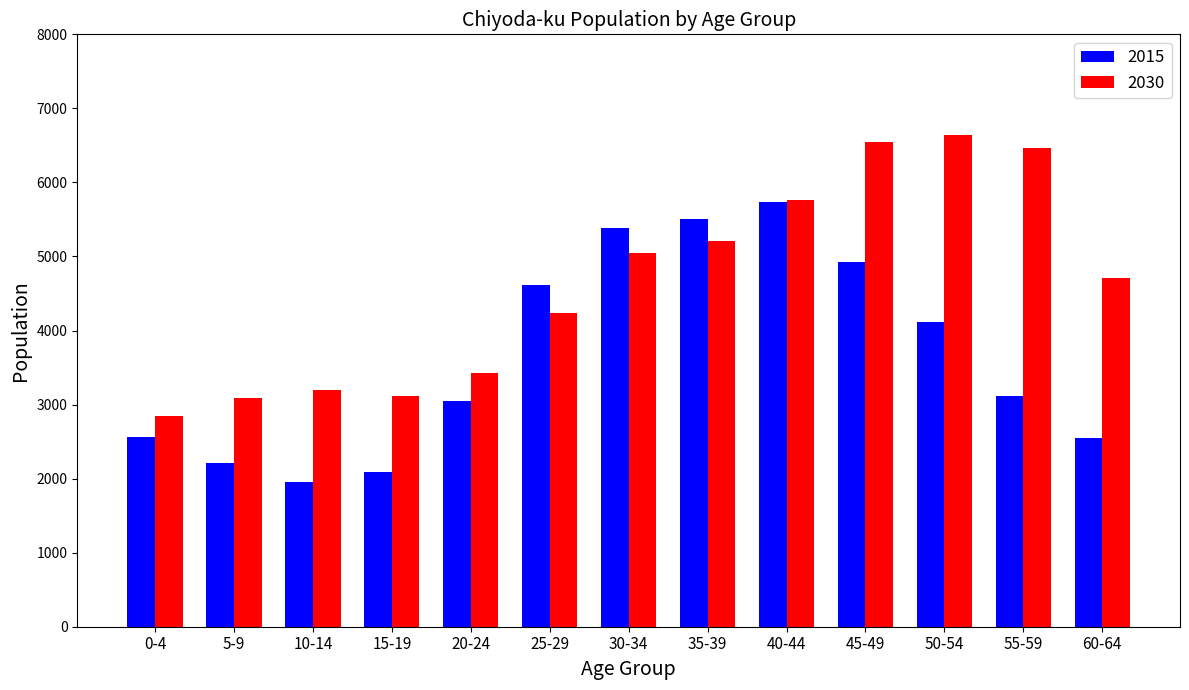

True or false: 2015 has a value of 8043 at 45-49.

False